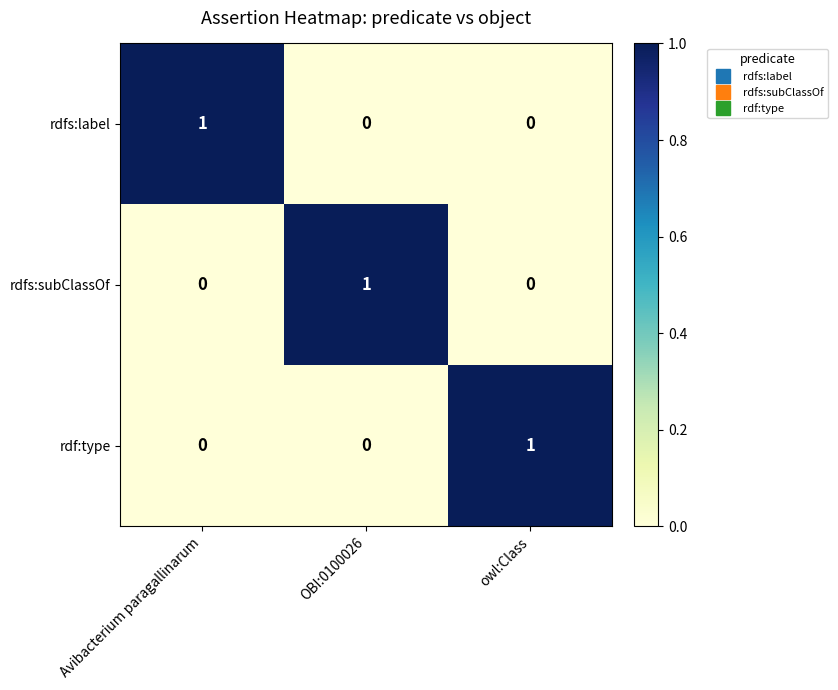

Which category has the highest value in the rdfs:subClassOf series?

OBI:0100026